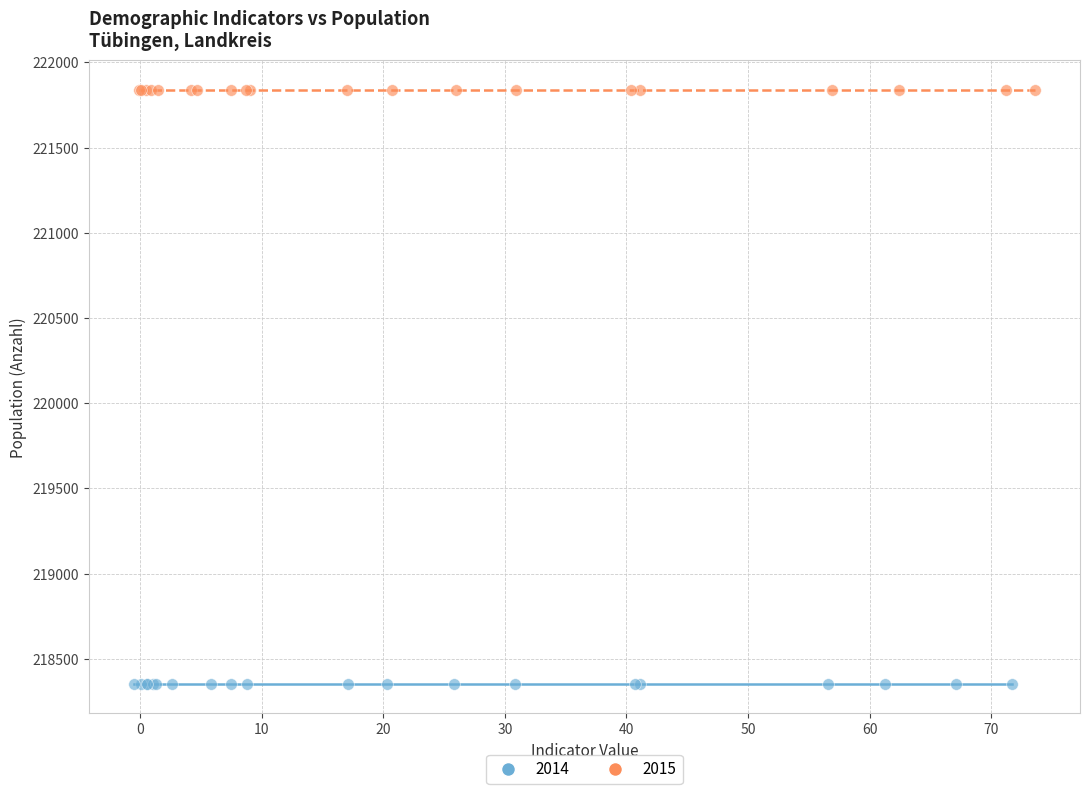

Which series reaches the minimum Y coordinate?

2014